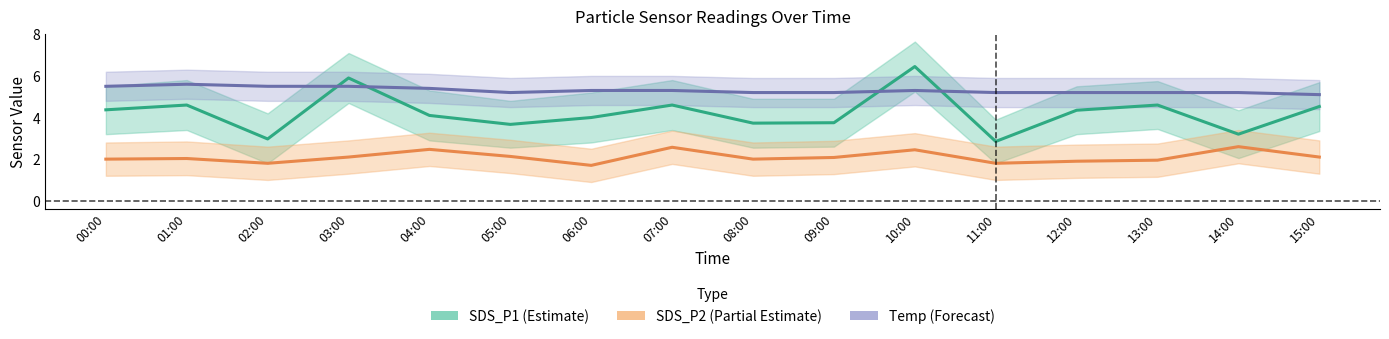

At which category is the sum across all series the highest?

10:00